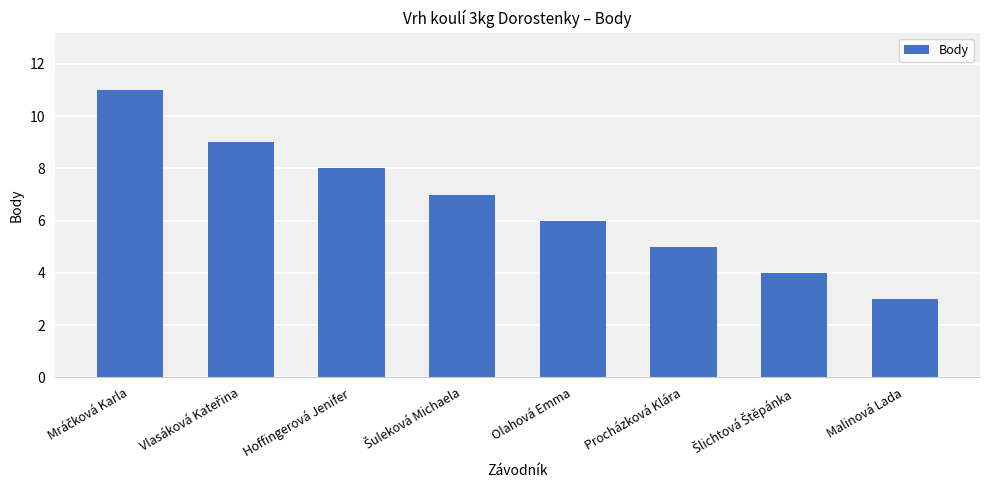

Is it true that the value at Hoffingerová Jenifer is 4?

False